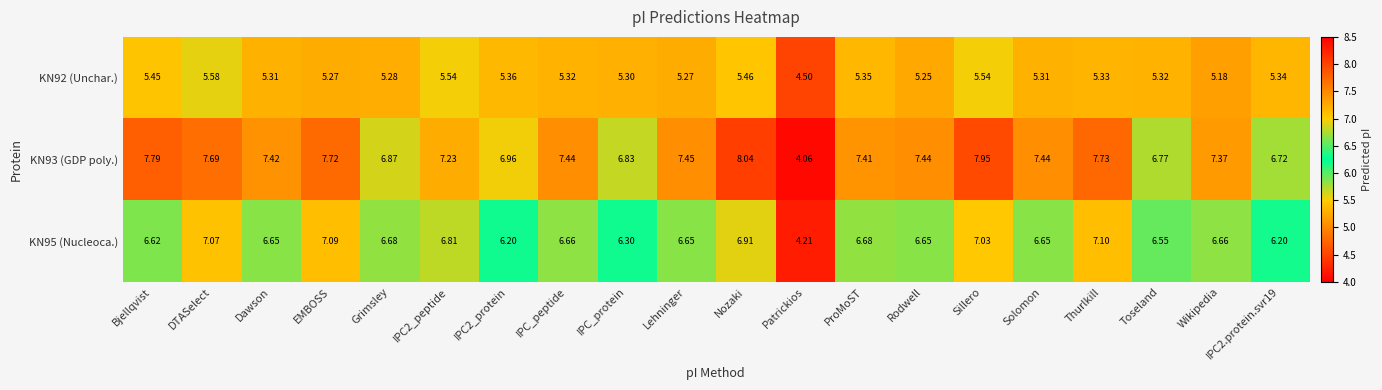

At ProMoST, list the series in order from largest to smallest.

KN93 (GDP poly.), KN95 (Nucleoca.), KN92 (Unchar.)